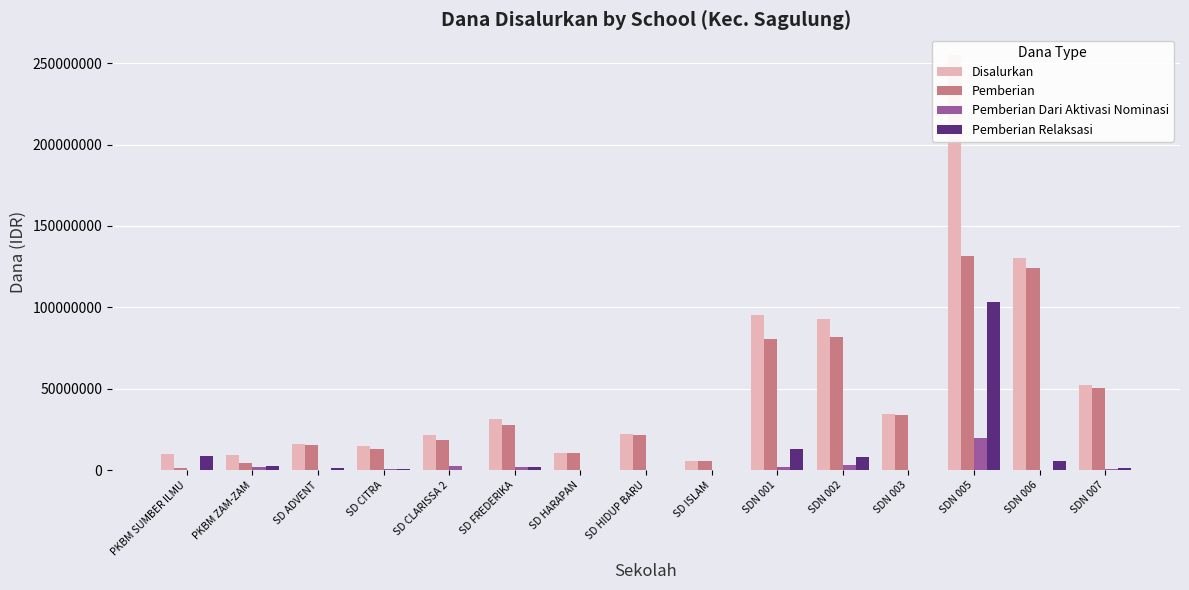

What are all the series names shown in the legend?

Disalurkan, Pemberian, Pemberian Dari Aktivasi Nominasi, Pemberian Relaksasi